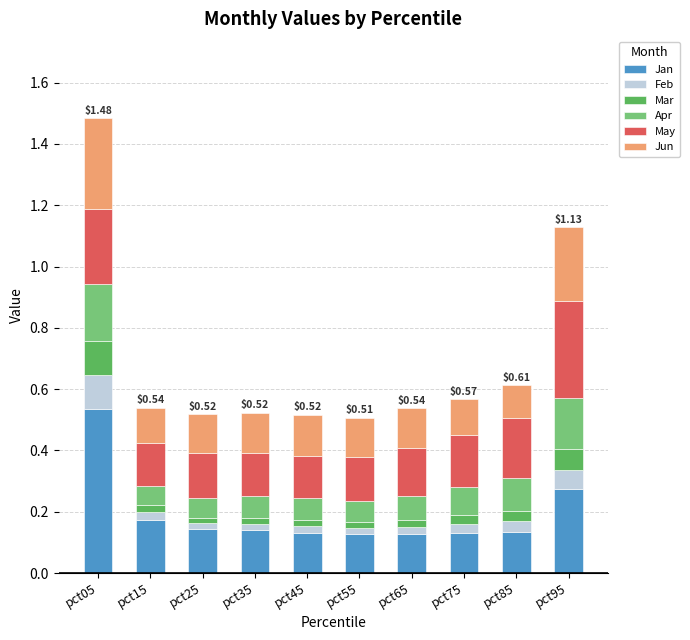

How many bars are there in total?

10